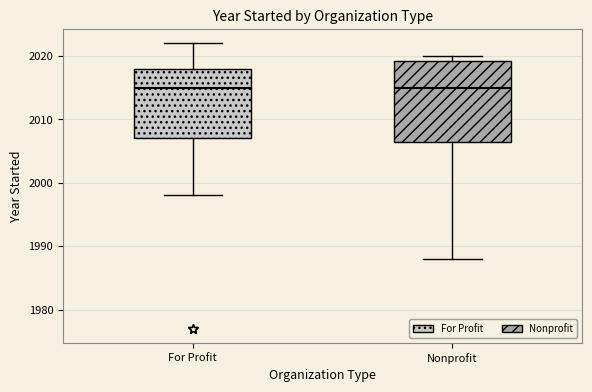

Where is the upper edge of the box for Nonprofit on the y-axis? The values are not printed on the chart, so give them approximately, as read against the axis.

2019